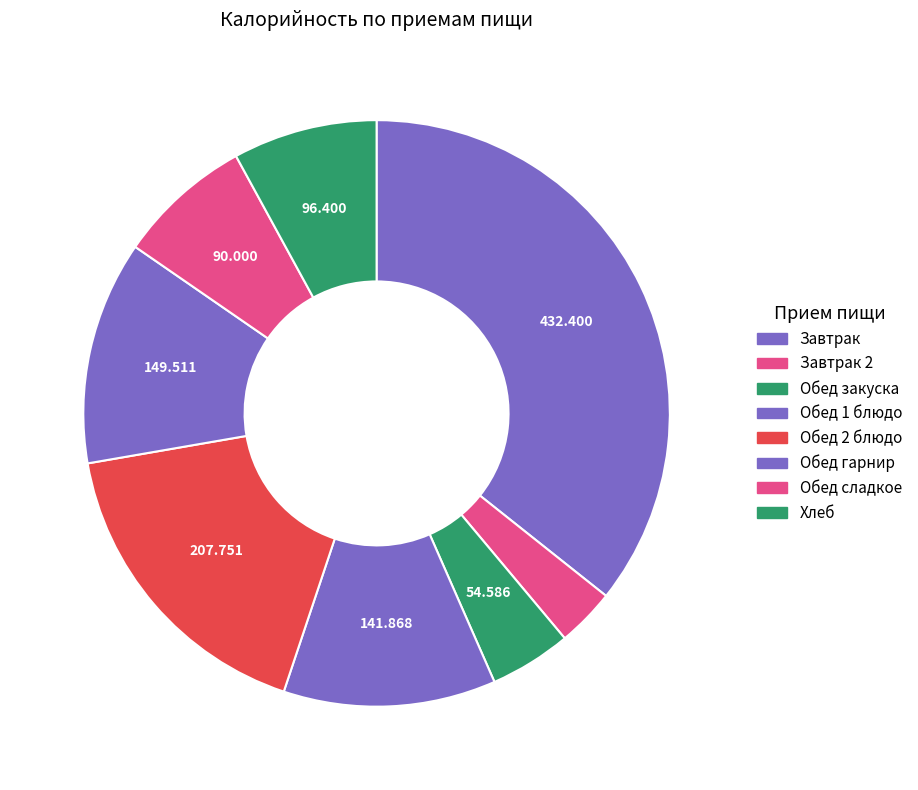

Is there any slice that represents more than half of the pie?

No